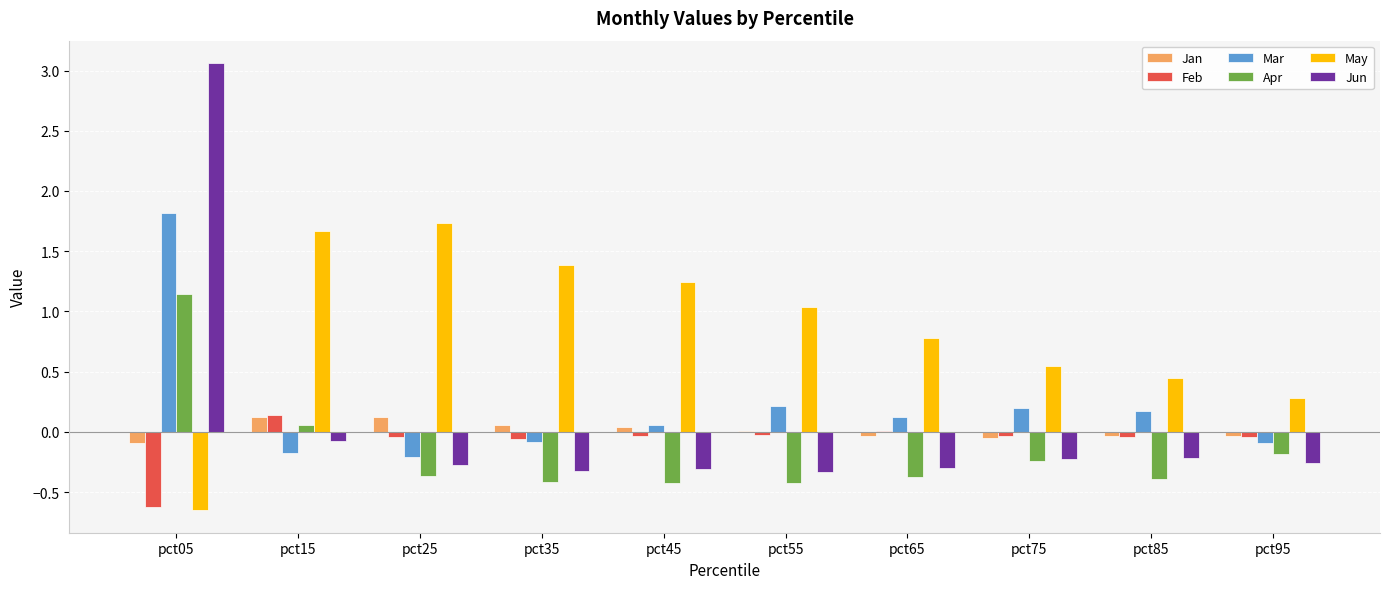

Which series has the largest range (max minus min)?

Jun